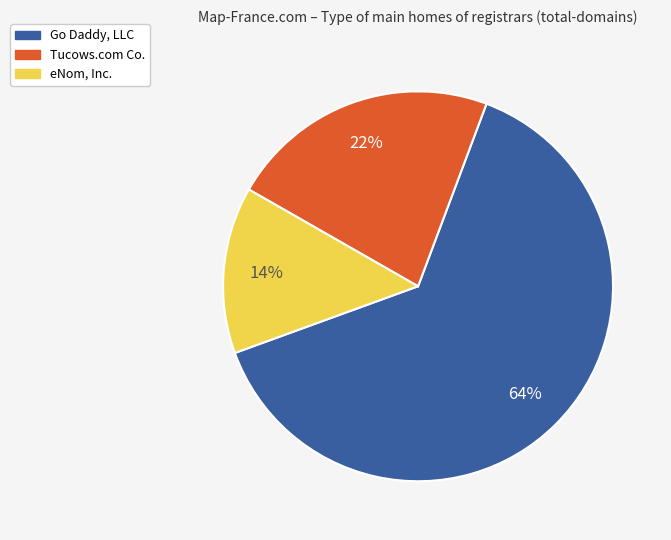

Does any single category account for the majority?

Yes